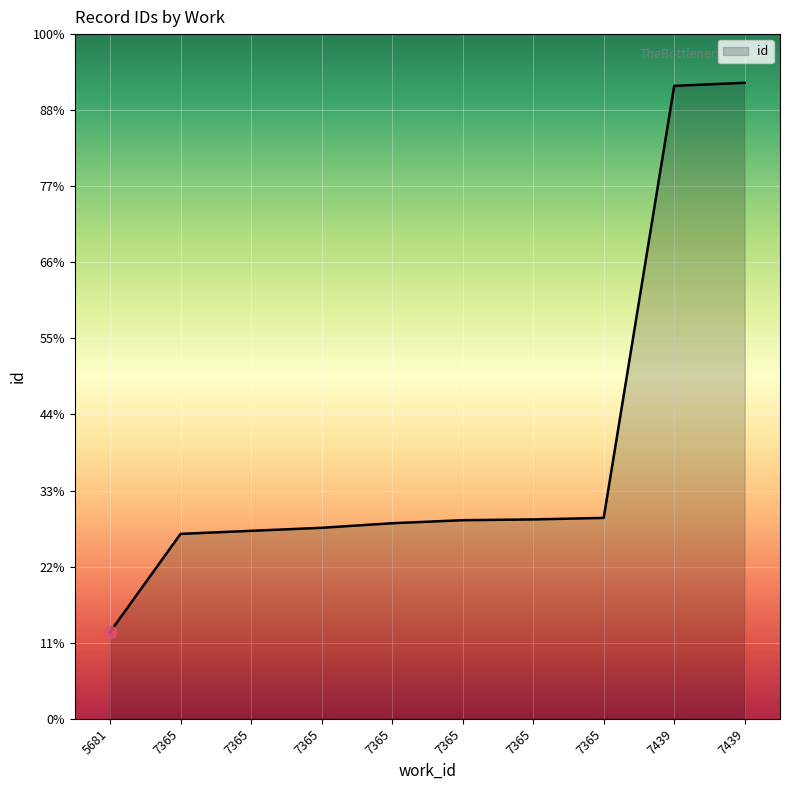

Approximately how many times larger is the value at 7365 compared to 5681?

1.0